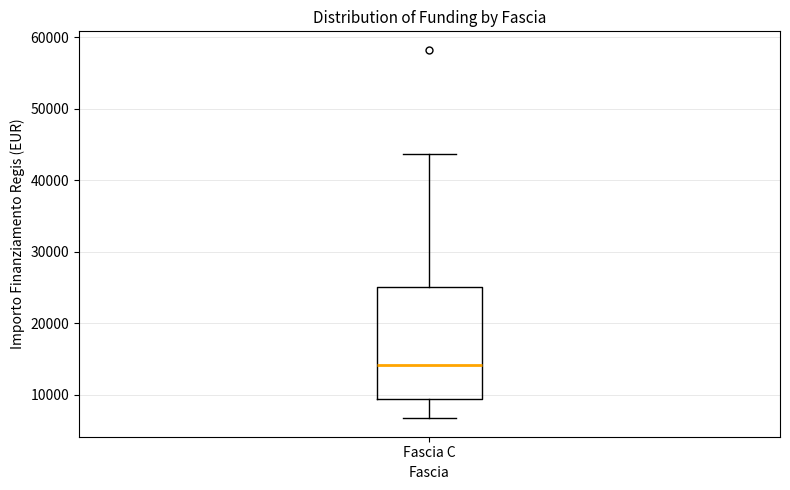

Transcribe this box plot: give where the median line is, the range the box spans, and where the two whiskers end, as read against the y-axis. The values are not printed on the chart, so give them approximately, as read against the axis.

median 14000, box 9000 to 25000, whiskers 7000 to 44000